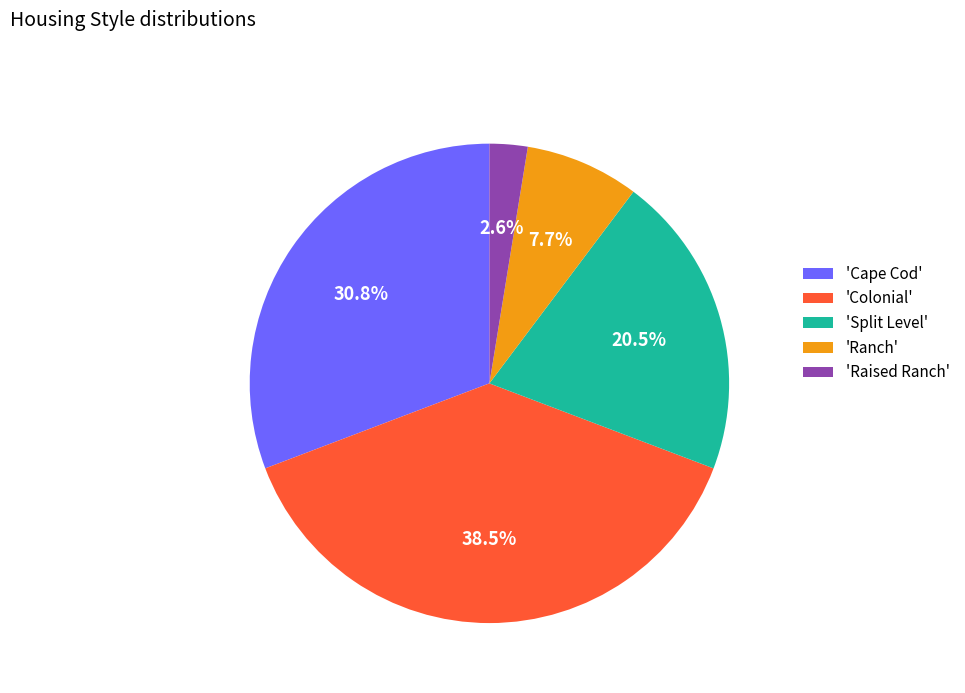

To the nearest percent, what is the difference between the largest and smallest slice percentages?

36%